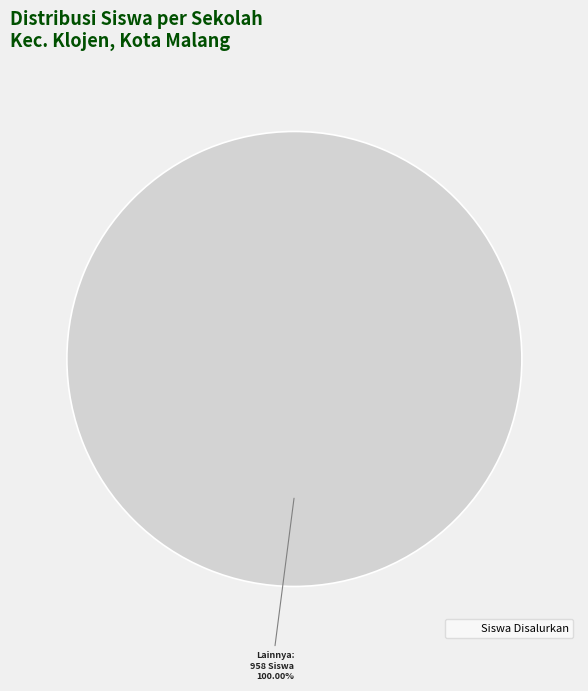

Count the number of slices in the pie.

1